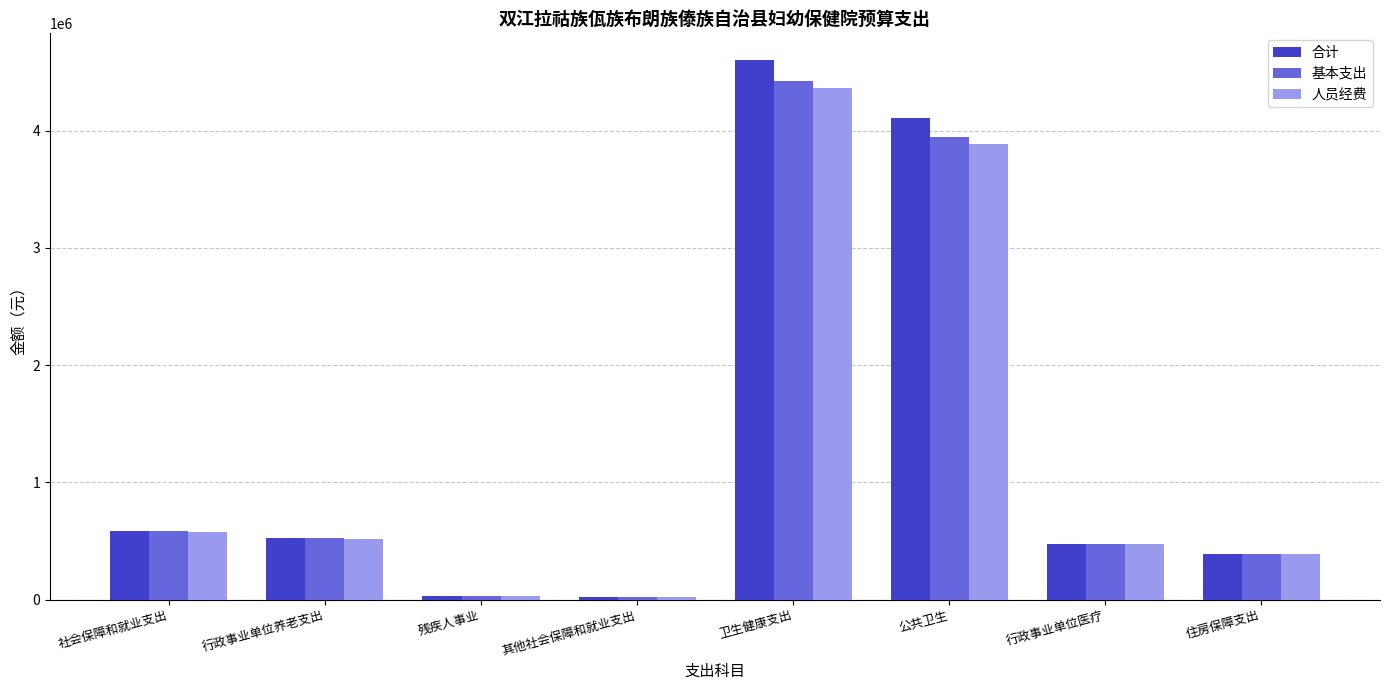

At how many categories does at least one series exceed 2571394?

2